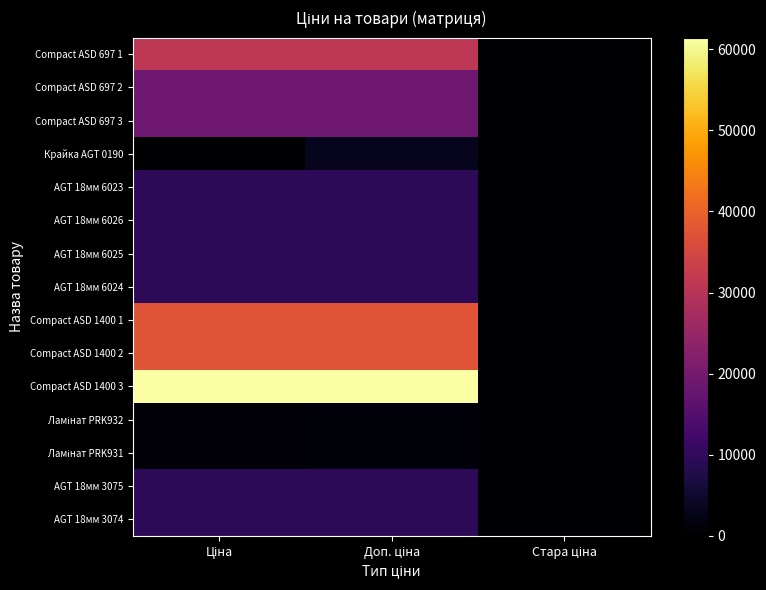

At Стара ціна, list the series in order from largest to smallest.

Compact ASD 697 1, Compact ASD 697 2, Compact ASD 697 3, Крайка AGT 0190, AGT 18мм 6023, AGT 18мм 6026, AGT 18мм 6025, AGT 18мм 6024, Compact ASD 1400 1, Compact ASD 1400 2, Compact ASD 1400 3, Ламінат PRK932, Ламінат PRK931, AGT 18мм 3075, AGT 18мм 3074